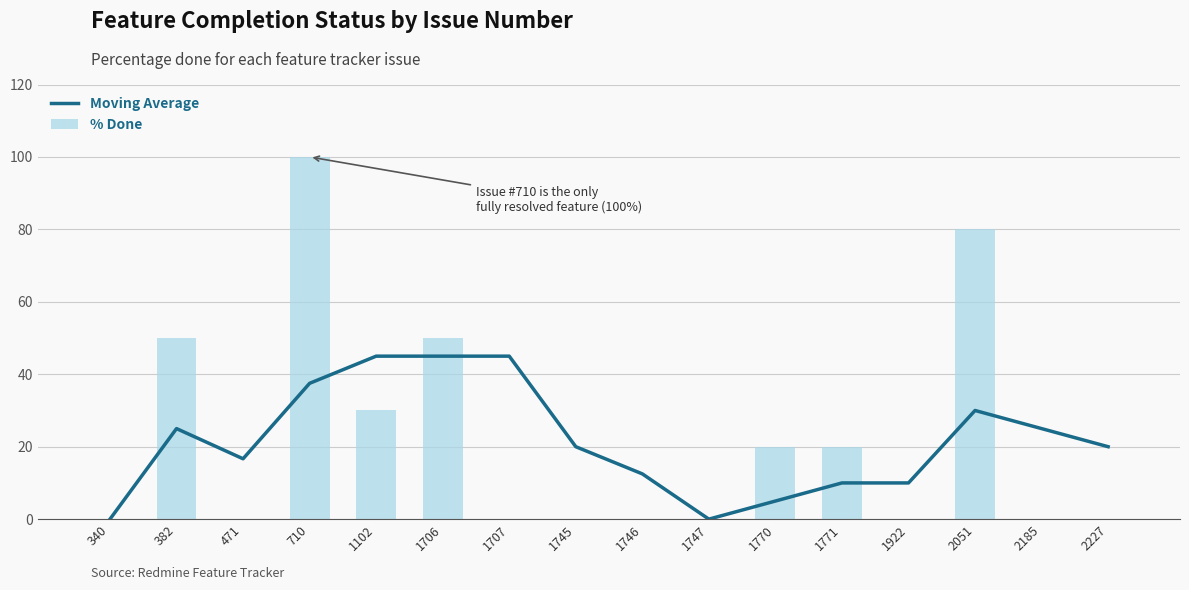

What is the maximum value for Moving Average?

45.0